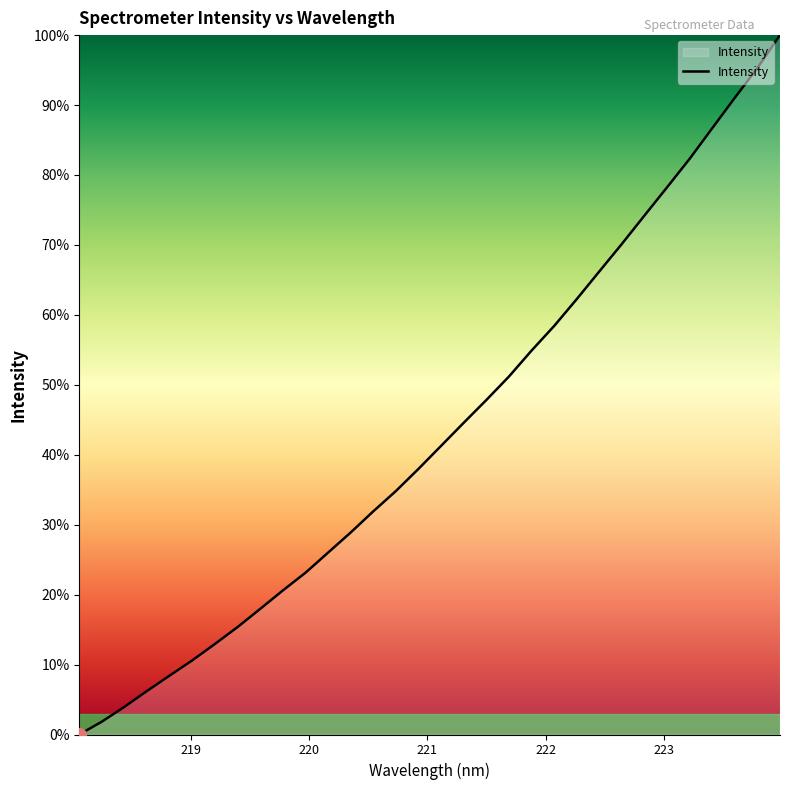

What is the difference between the maximum and minimum values?

100.0